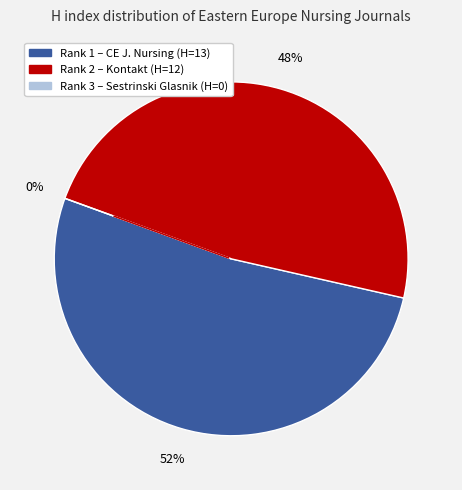

How many segments does this pie chart have?

3